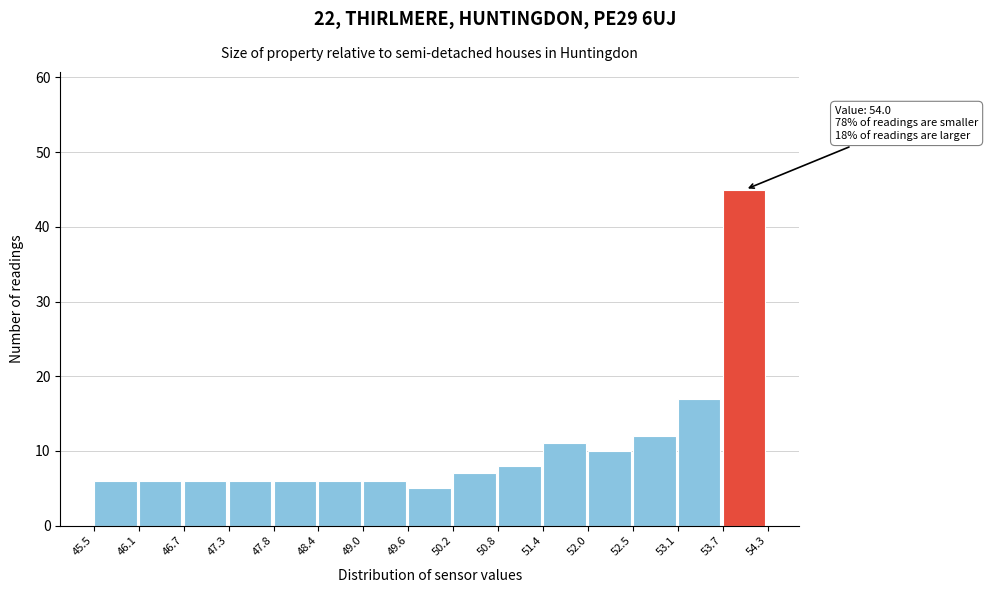

Which range on the x-axis has the tallest bar?

53.7 to 54.3